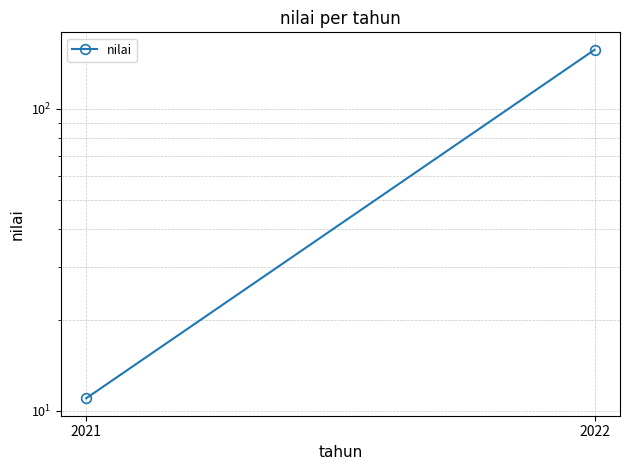

What is the value of the 1st point from the left?

11